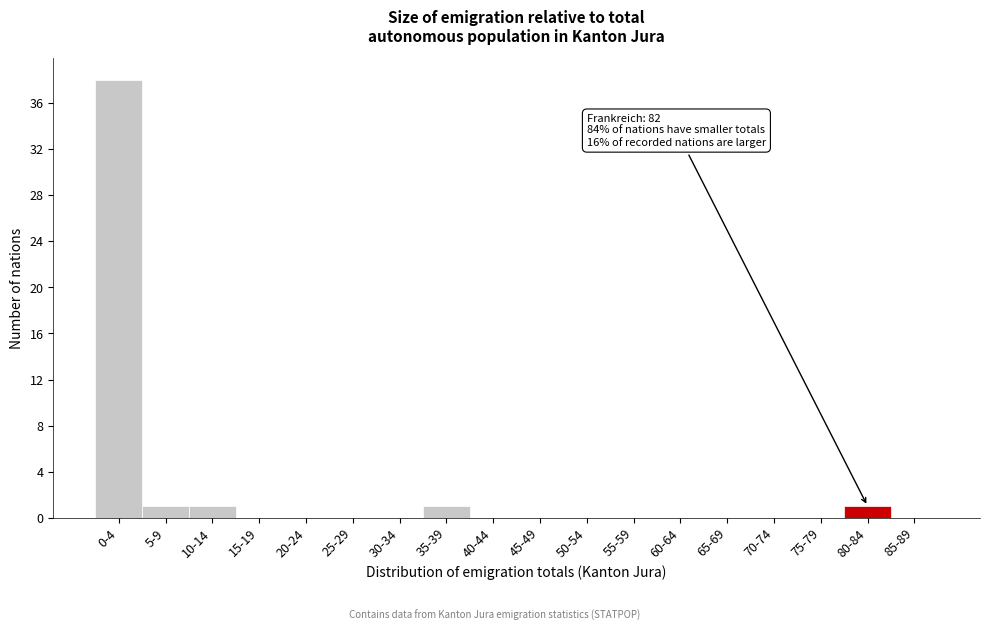

Reading left to right, list all the values displayed in this chart.

0-4=38	5-9=1	10-14=1	15-19=0	20-24=0	25-29=0	30-34=0	35-39=1	40-44=0	45-49=0	50-54=0	55-59=0	60-64=0	65-69=0	70-74=0	75-79=0	80-84=1	85-89=0